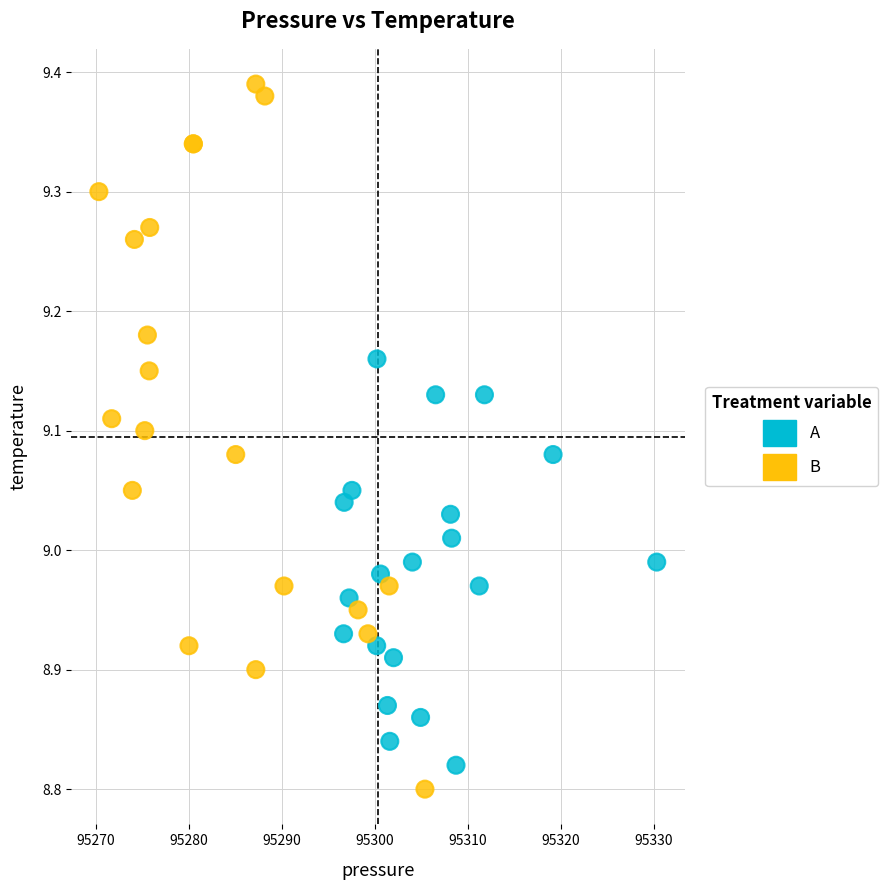

Which series reaches the maximum Y coordinate?

B